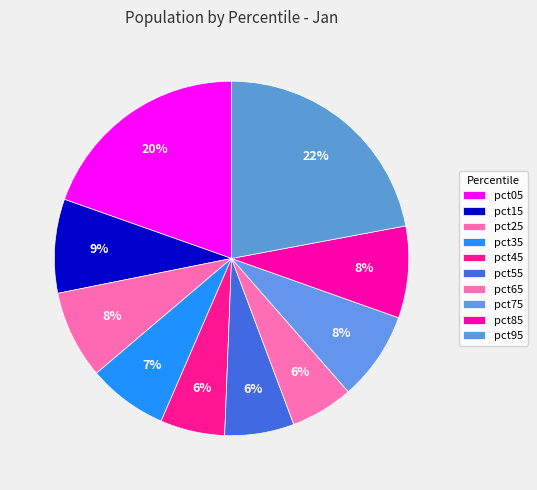

Does pct95 account for over 50% of the chart?

No